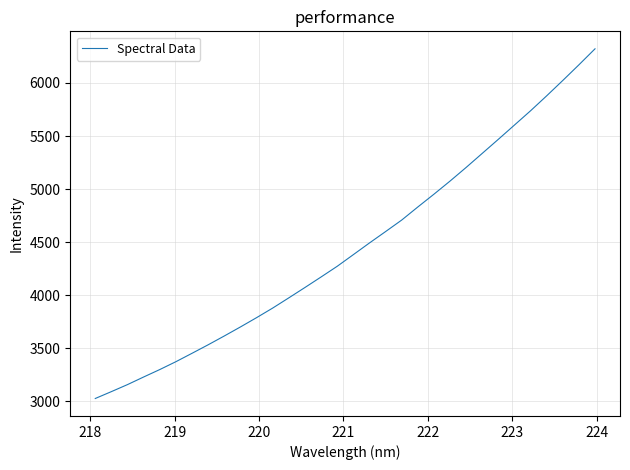

What is the greatest value displayed?

6321.2